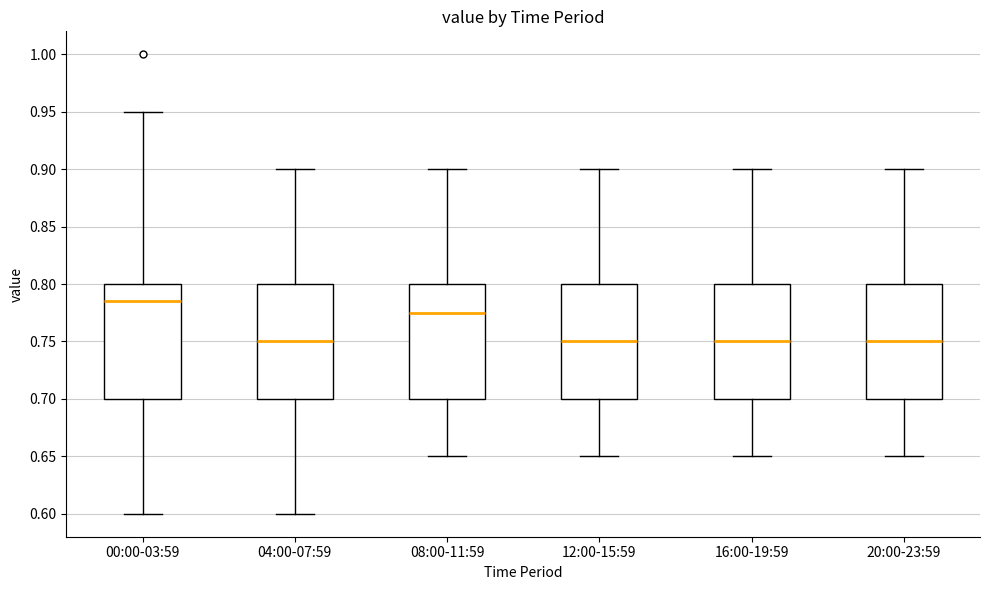

Reading left to right, transcribe this box plot: for each box, give where its median line is, the range the box spans, and where its two whiskers end, as read against the y-axis. The values are not printed on the chart, so give them approximately, as read against the axis.

00:00-03:59: median 0.785, box 0.700 to 0.800, whiskers 0.600 to 0.950
04:00-07:59: median 0.750, box 0.700 to 0.800, whiskers 0.600 to 0.900
08:00-11:59: median 0.775, box 0.700 to 0.800, whiskers 0.650 to 0.900
12:00-15:59: median 0.750, box 0.700 to 0.800, whiskers 0.650 to 0.900
16:00-19:59: median 0.750, box 0.700 to 0.800, whiskers 0.650 to 0.900
20:00-23:59: median 0.750, box 0.700 to 0.800, whiskers 0.650 to 0.900